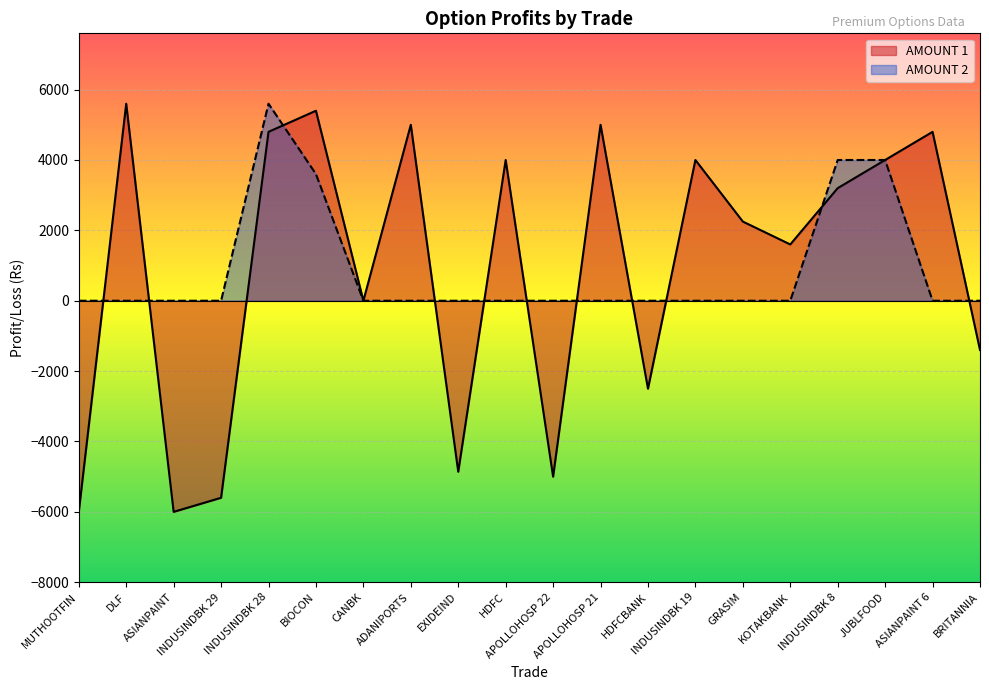

At which category does the chart reach its peak across all series?

DLF